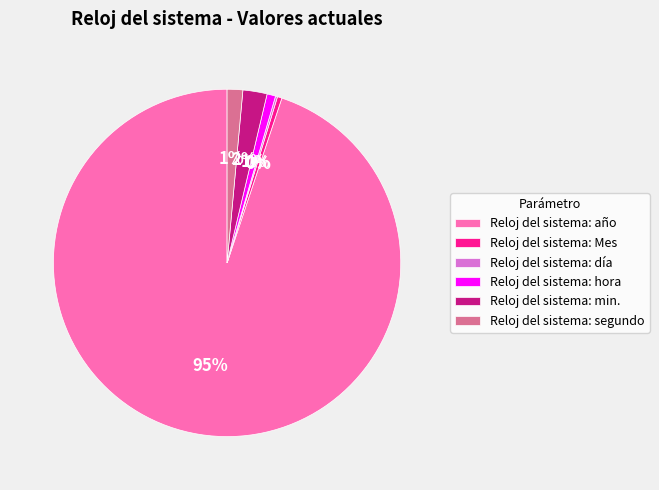

To the nearest percent, what is the average slice percentage?

17%